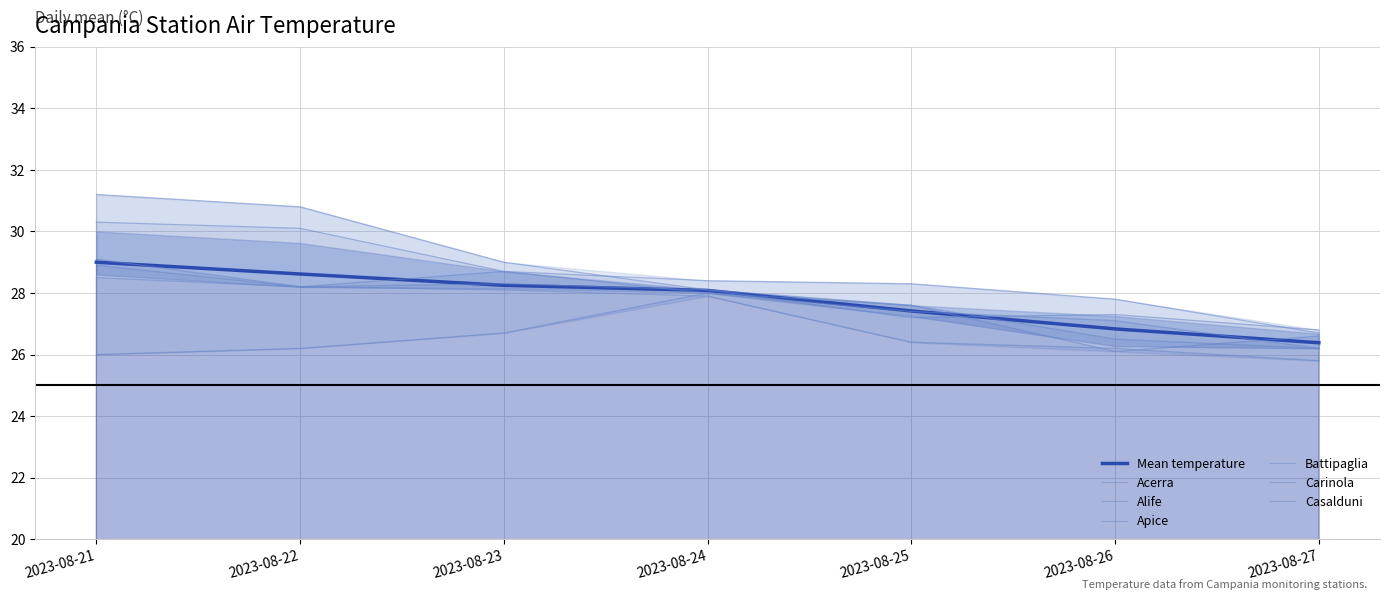

At how many categories does at least one series exceed 28?

5